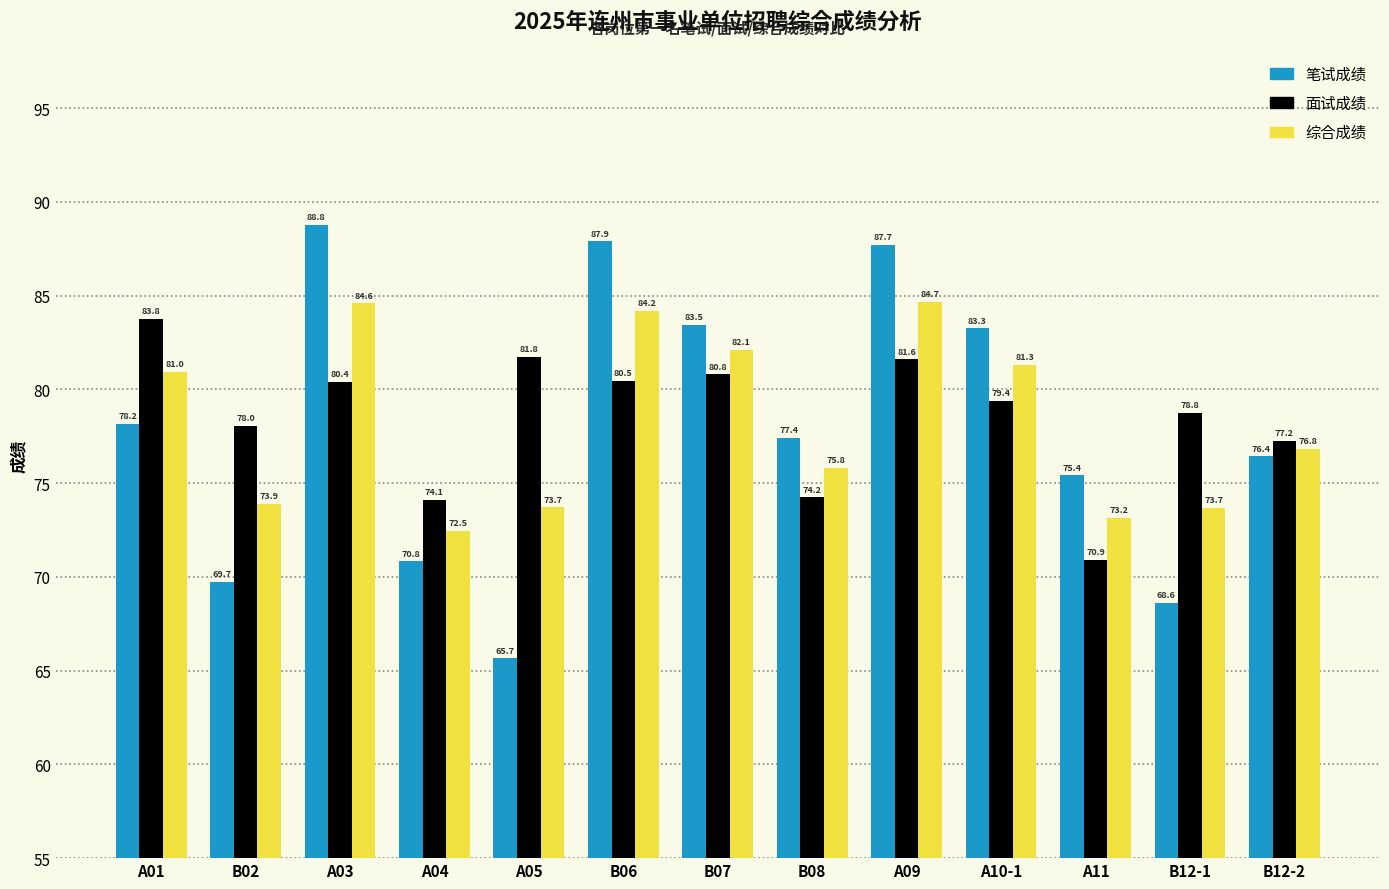

What is the value of the 面试成绩 bar at the 3rd from the left?

80.4